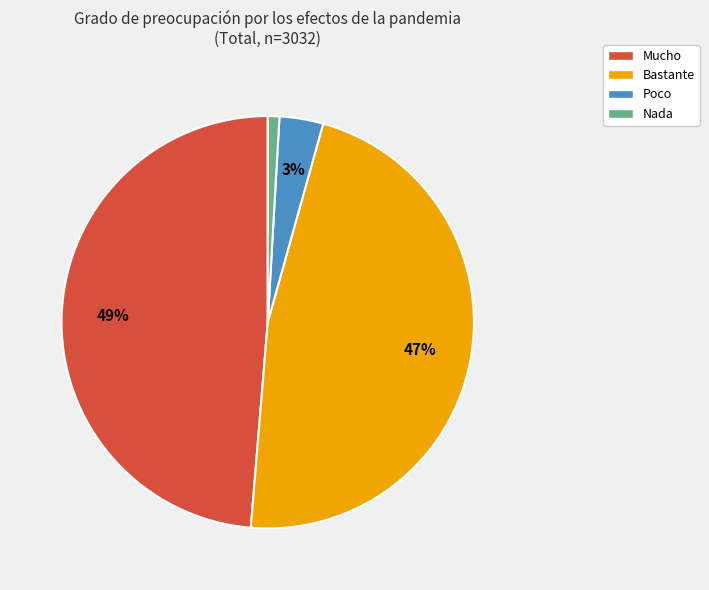

What percentage is the Poco slice, to the nearest percent?

3%